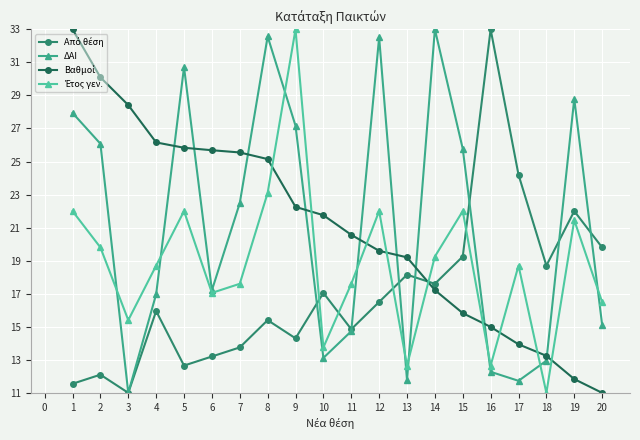

Which category has the lowest value in the ΔΑΙ series?

3